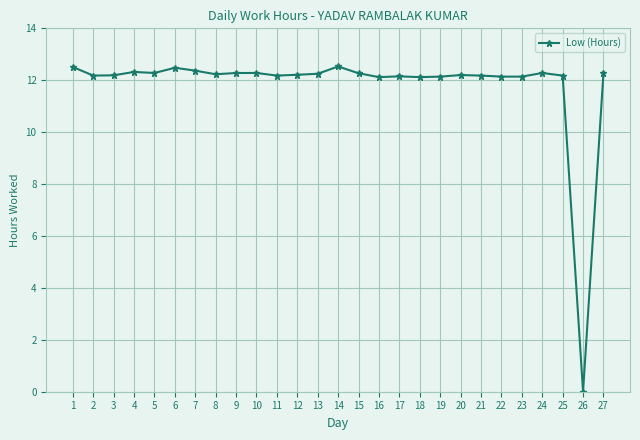

Approximately how many times larger is the value at 12 compared to 22?

1.0